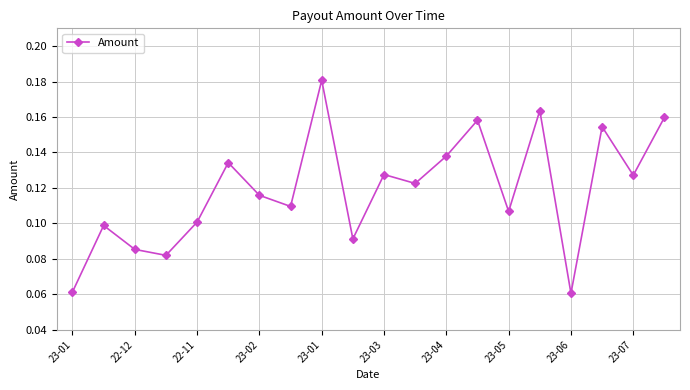

How many values are between 0 and 1?

20